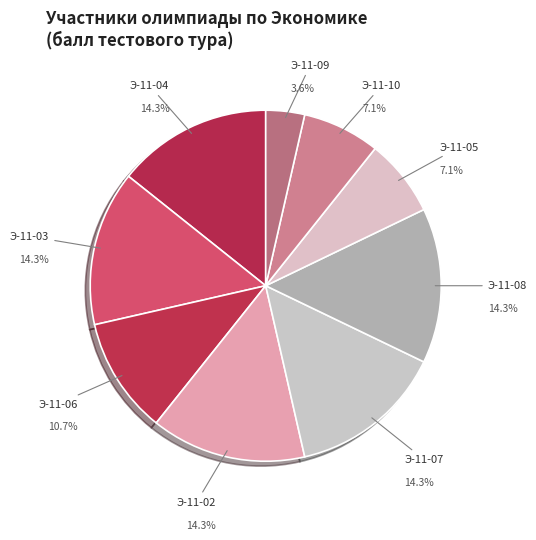

Rank the categories by value from highest to lowest.

Э-11-04, Э-11-03, Э-11-02, Э-11-07, Э-11-08, Э-11-06, Э-11-05, Э-11-10, Э-11-09